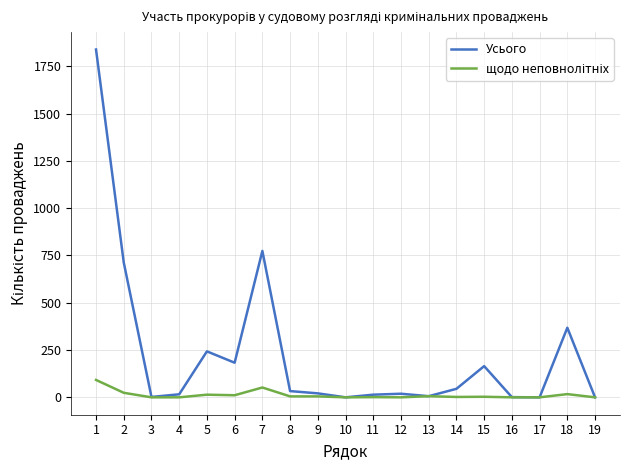

Which series has the widest spread of values?

Усього